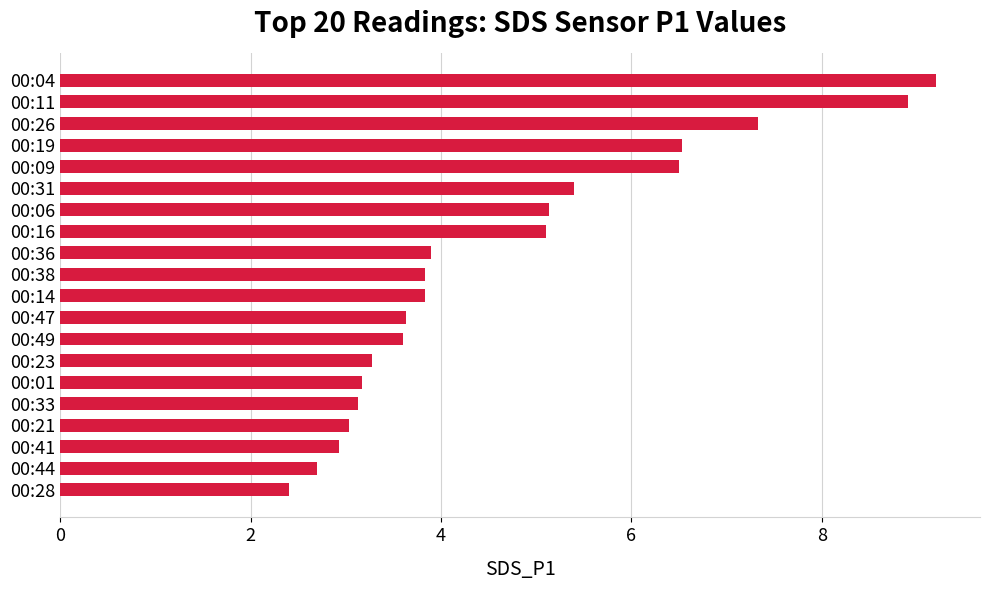

What is the maximum value shown in the chart?

9.2